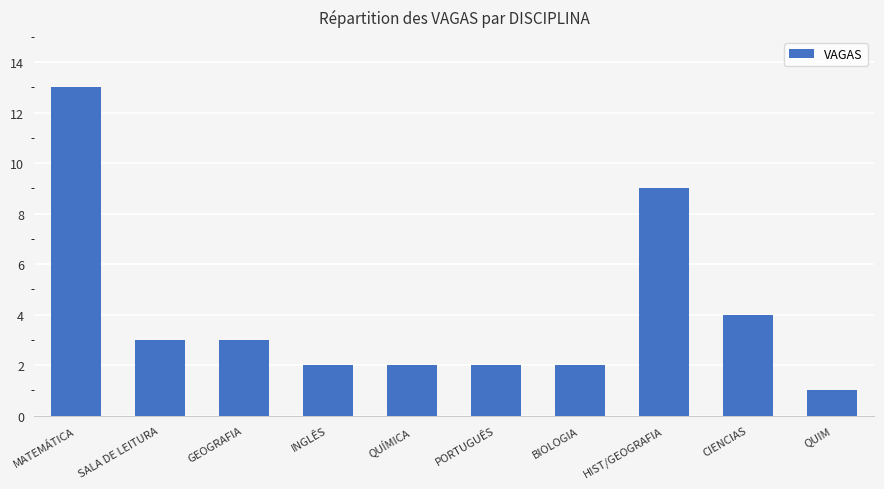

What is the average value?

4